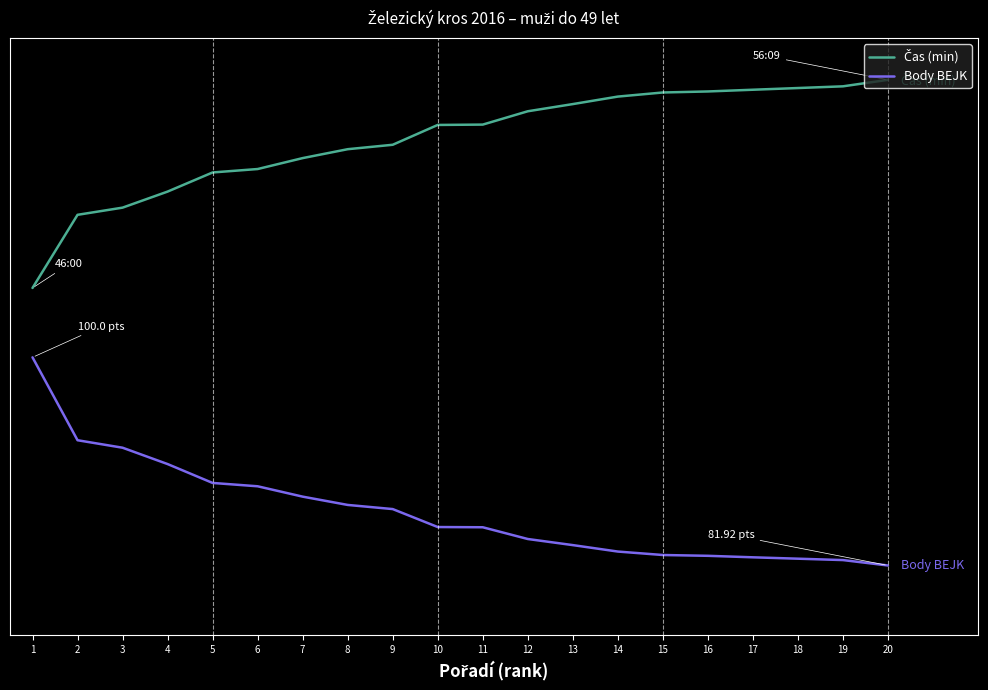

What is the value of the Čas (min) point at the 5th from the left?

28.3